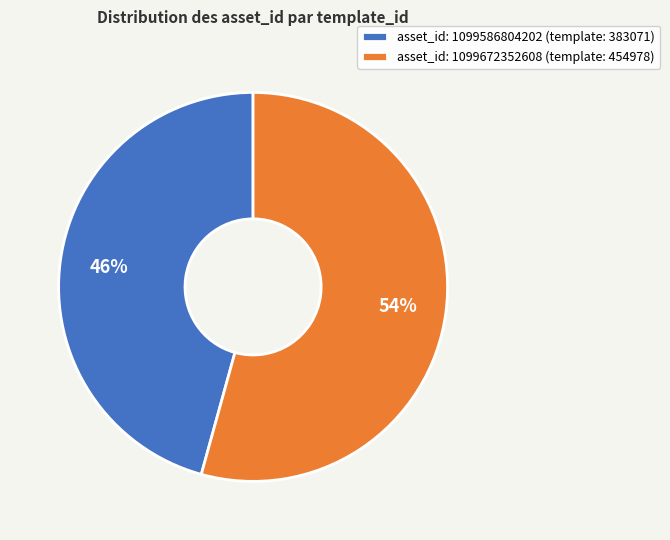

Does asset_id: 1099586804202 (template: 383071) represent more than half of the total?

No